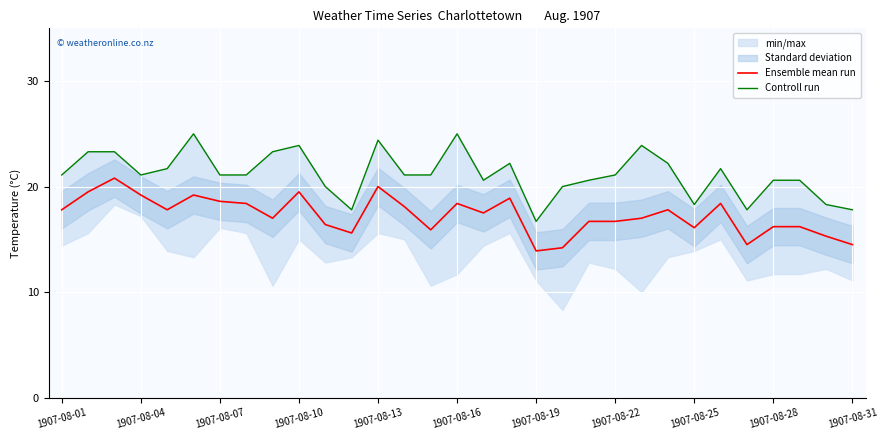

What is the difference between the second highest and second lowest values in the Ensemble mean run series?

5.8